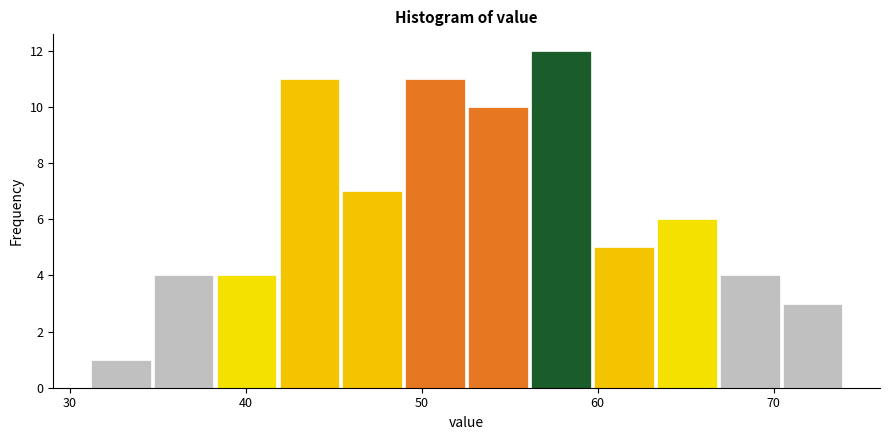

Around what value on the x-axis is the tallest bar? Give the approximate position of its centre, as read against the axis.

58